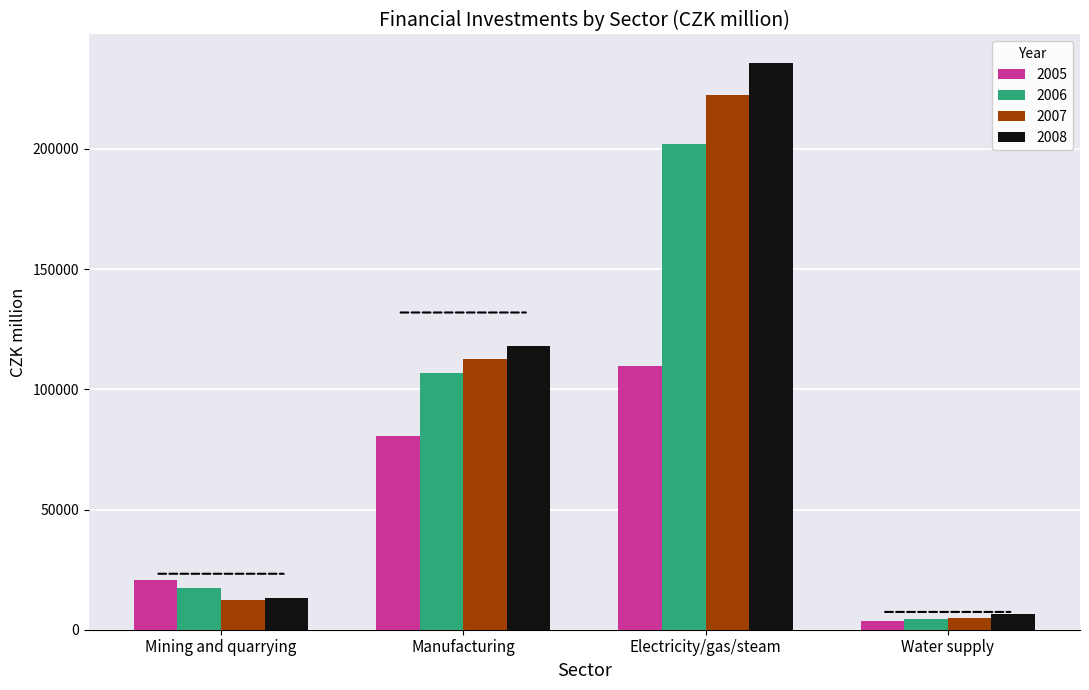

What position from the right is Mining and quarrying?

4